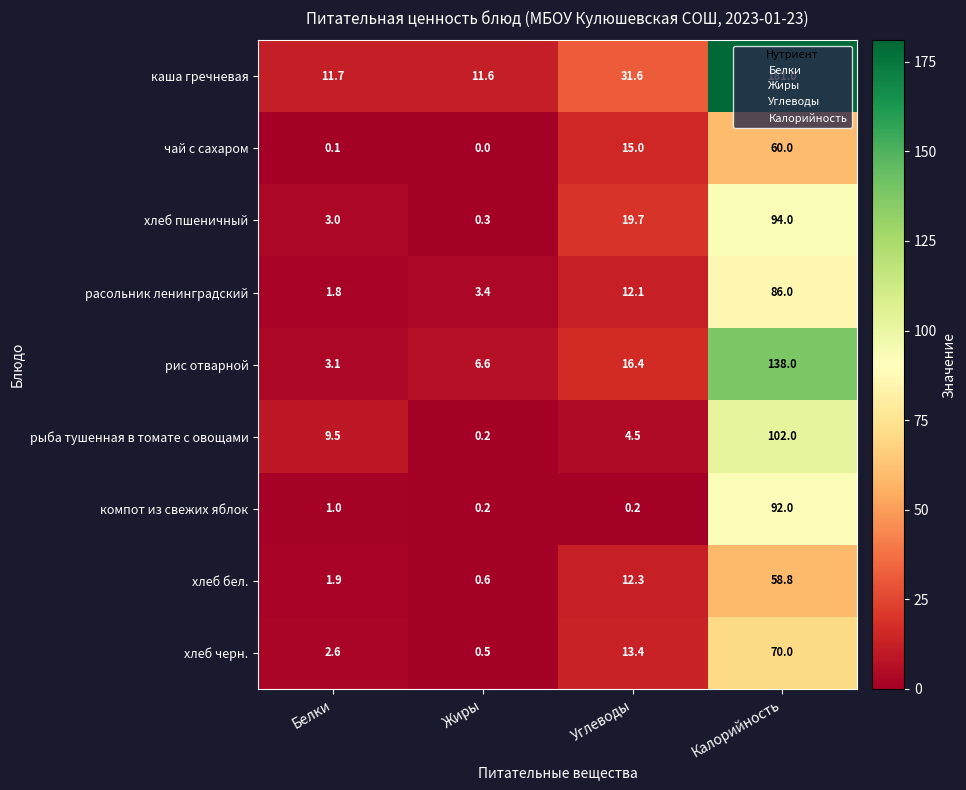

How many data points does each series have?

4